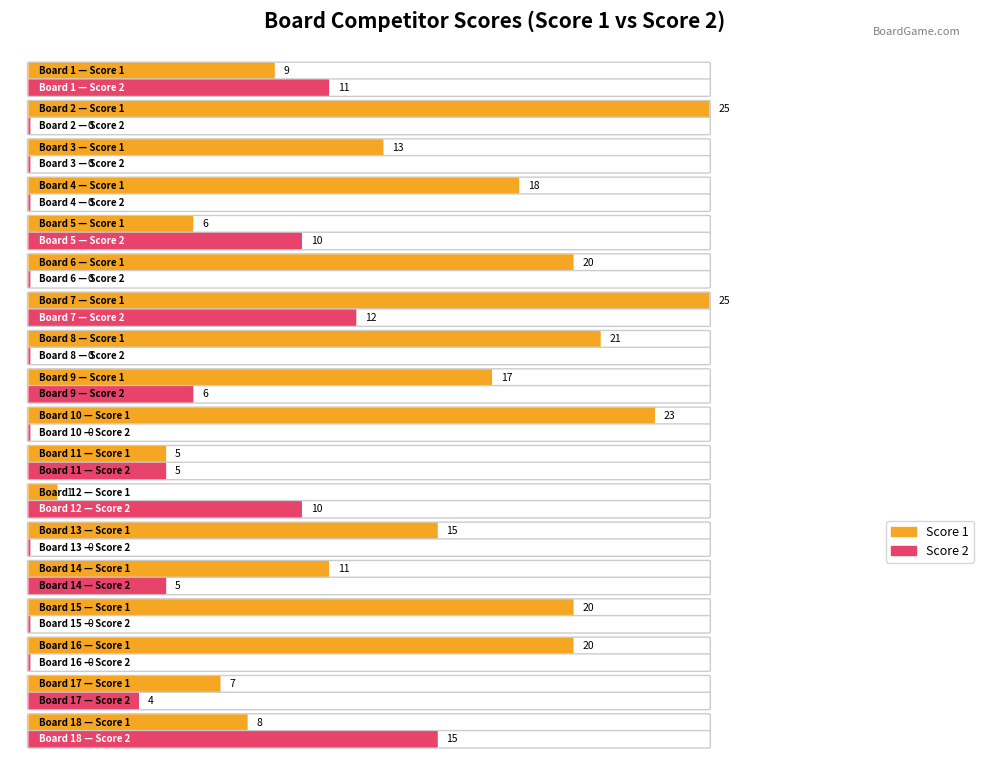

What is the value of the Score 1 bar at the 10th from the left?

23